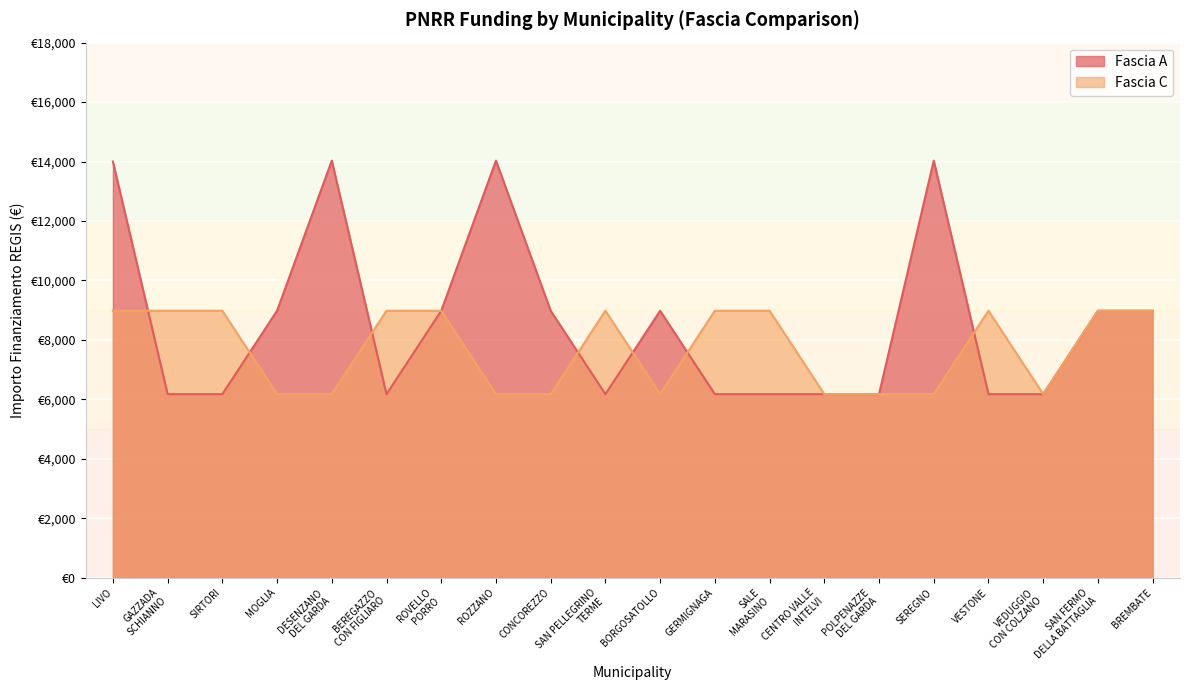

What is the lowest value of the Fascia A series?

6173.2